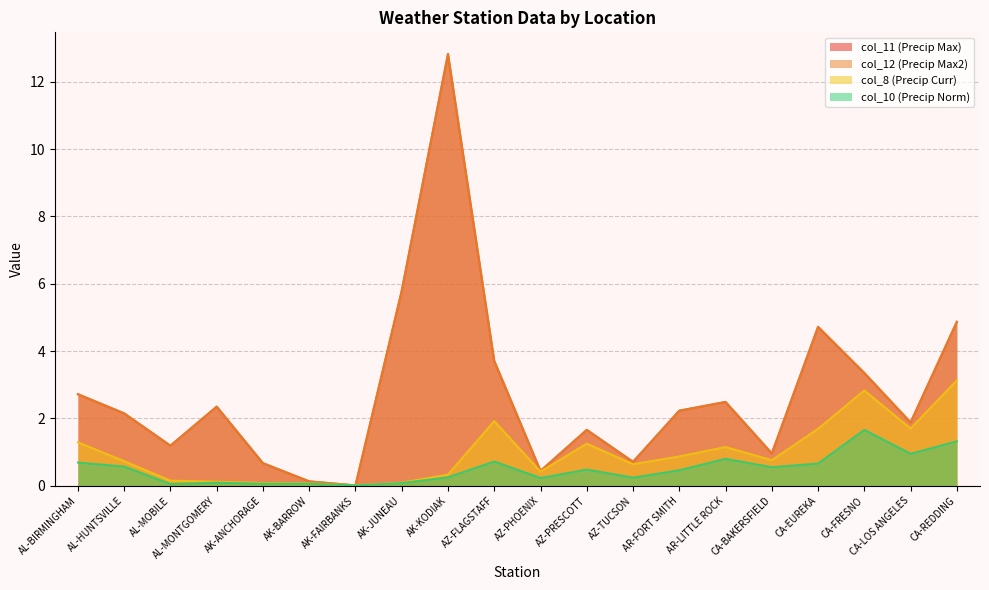

At which category does col_11 reach its first local peak?

AL-MONTGOMERY